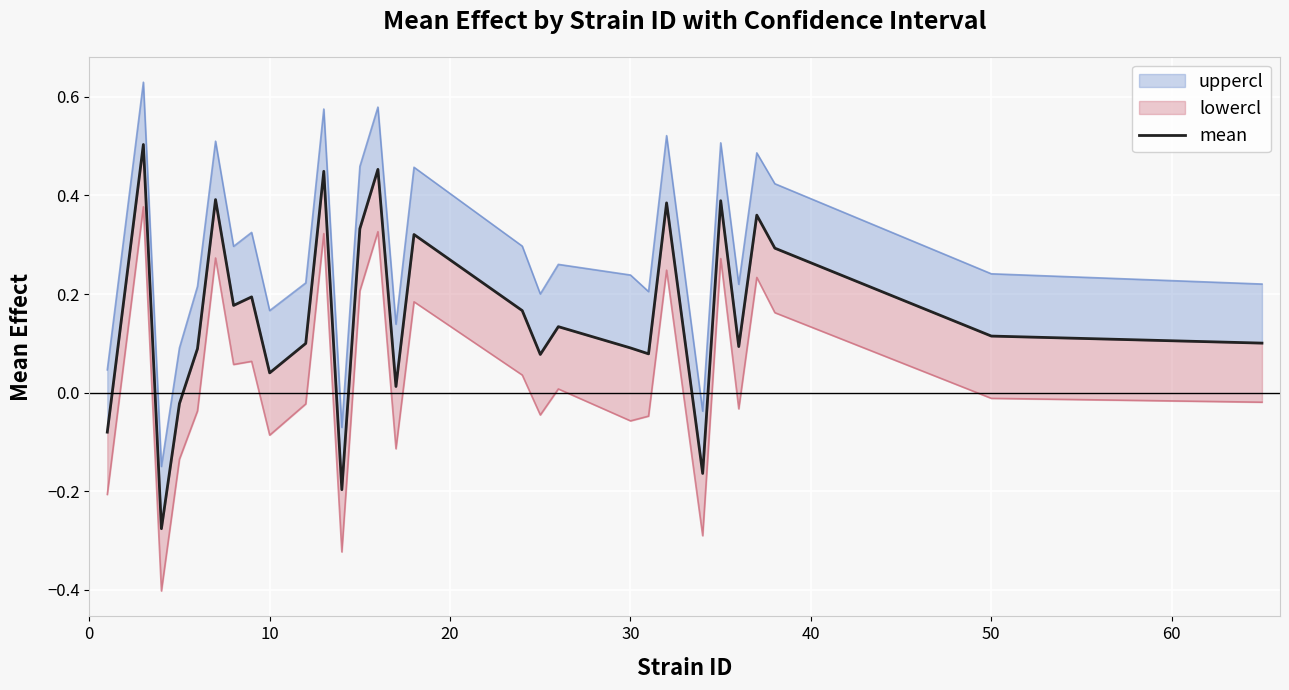

Is this an area chart (filled region under the line)?

No